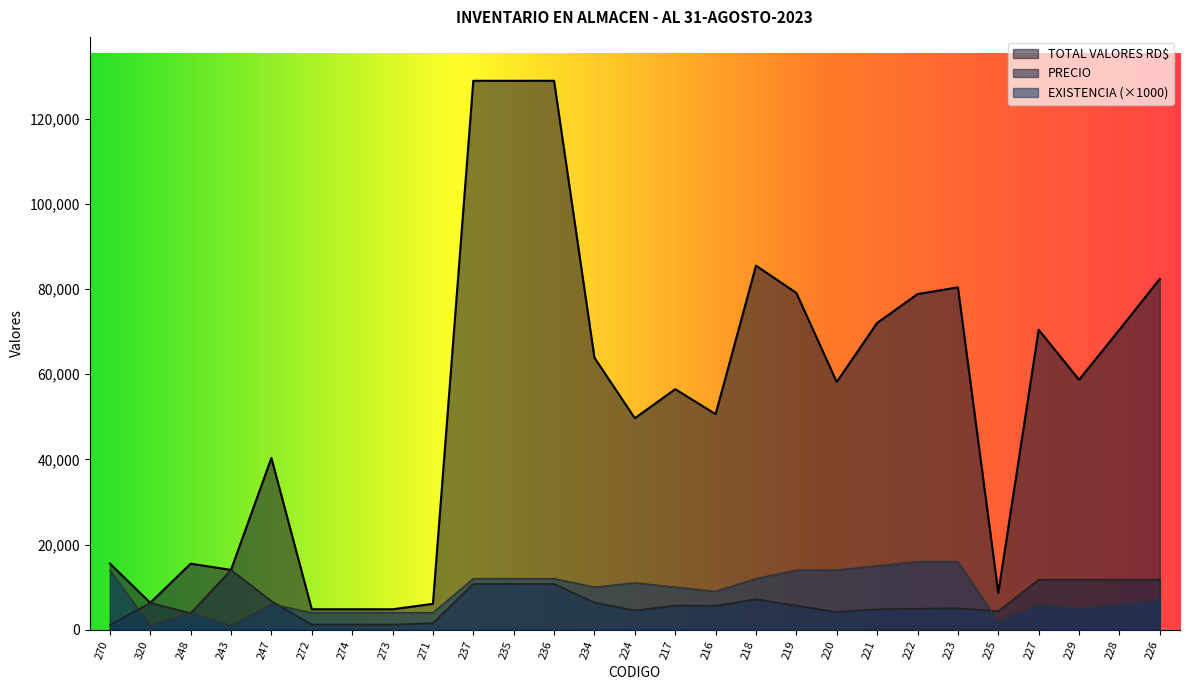

Which series has the largest total across all categories?

TOTAL VALORES RD$